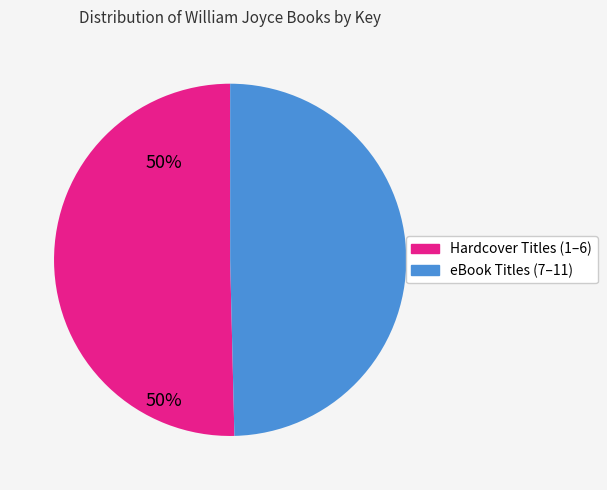

Is there a majority slice in this chart?

Yes